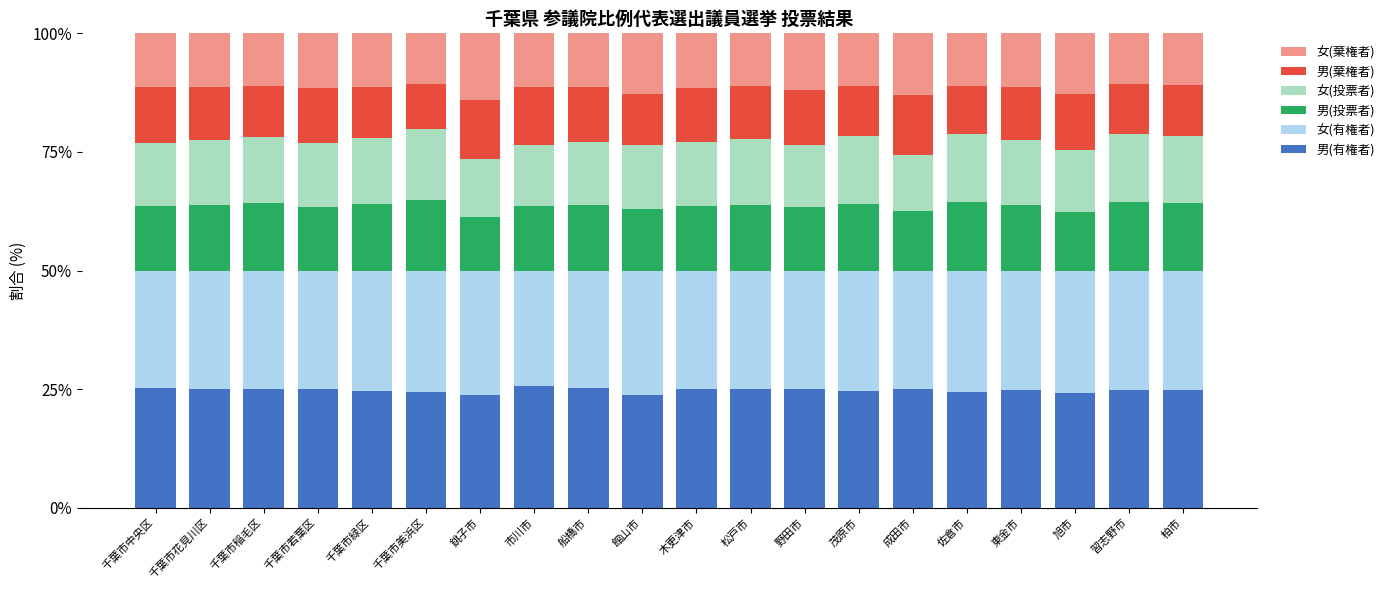

What is the average value of the 男(有権者) series?

24.8